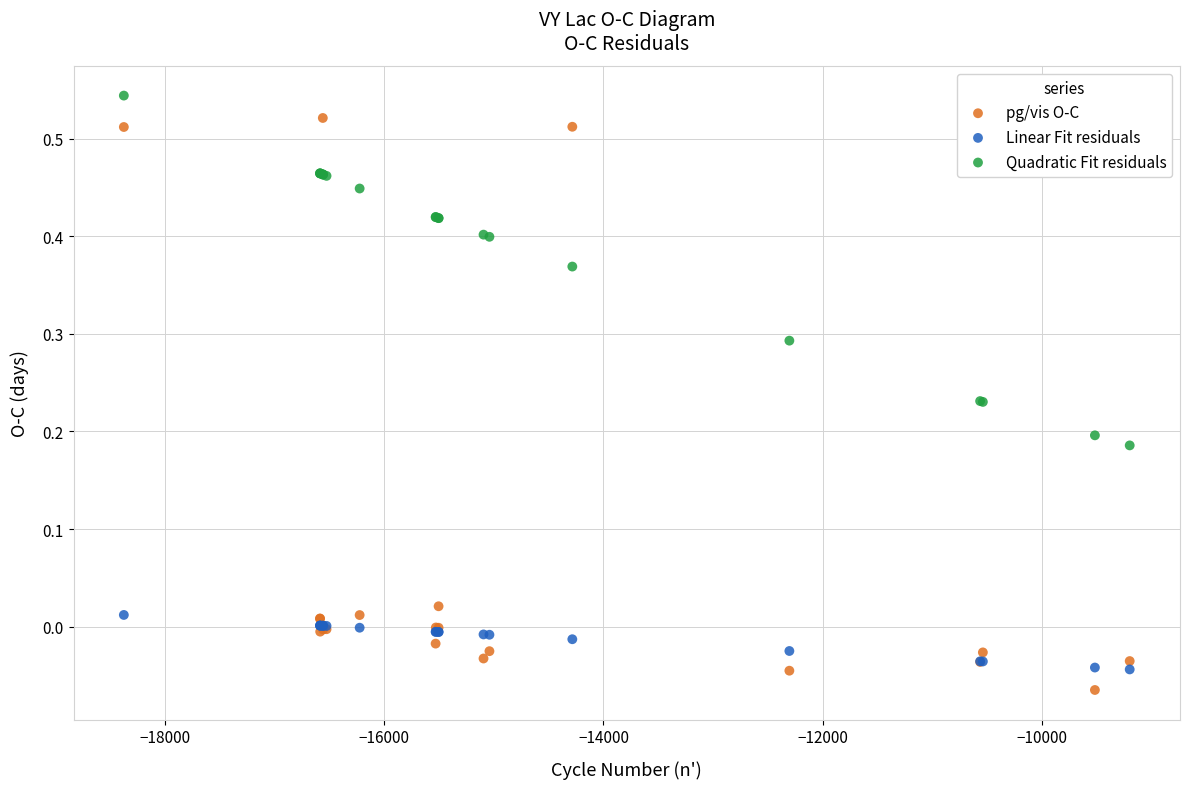

Which series has the widest spread of Y values?

pg/vis O-C